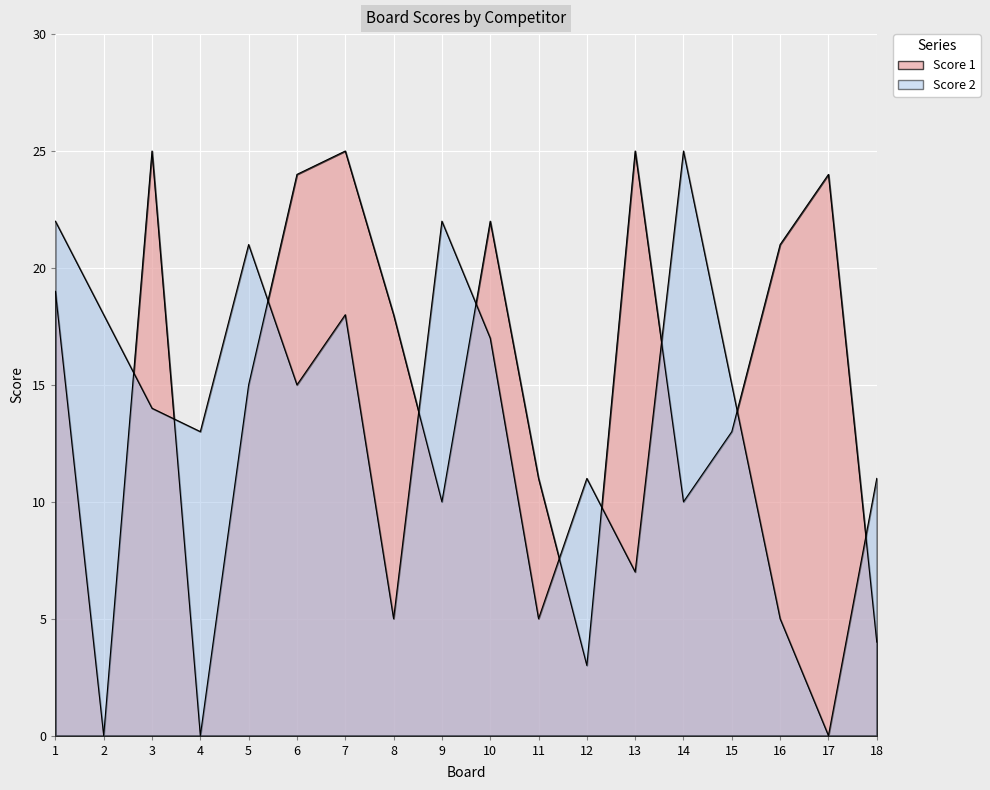

What is the total value across all series at 16?

26